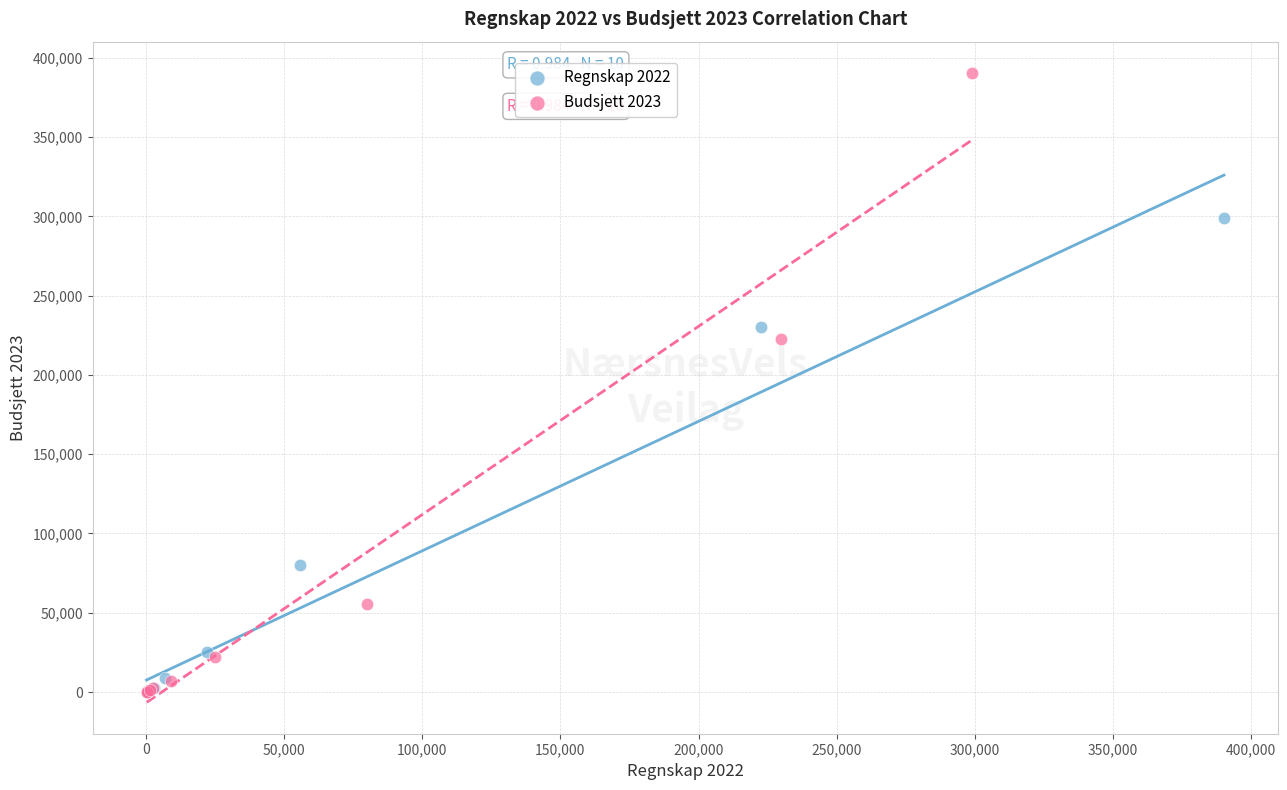

Which series has the largest Y range (max minus min)?

Budsjett 2023